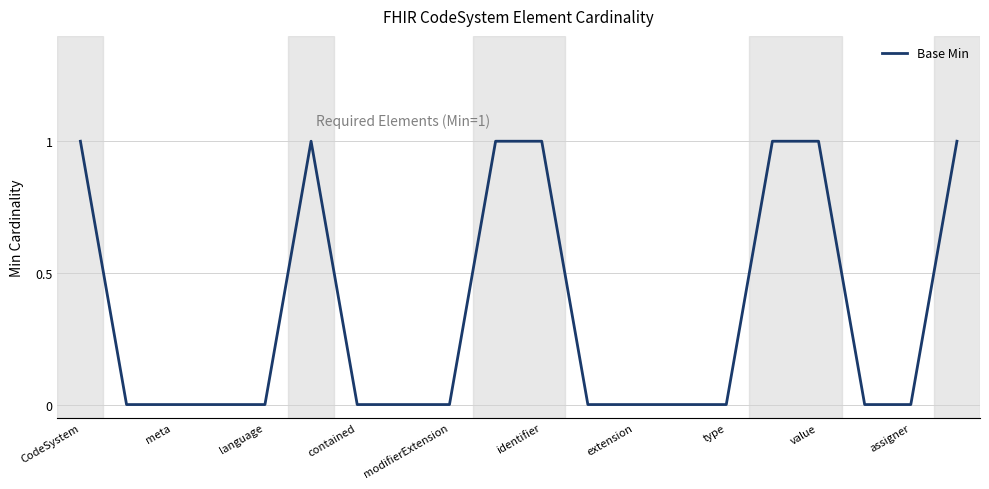

Is this an area chart (filled region under the line)?

No